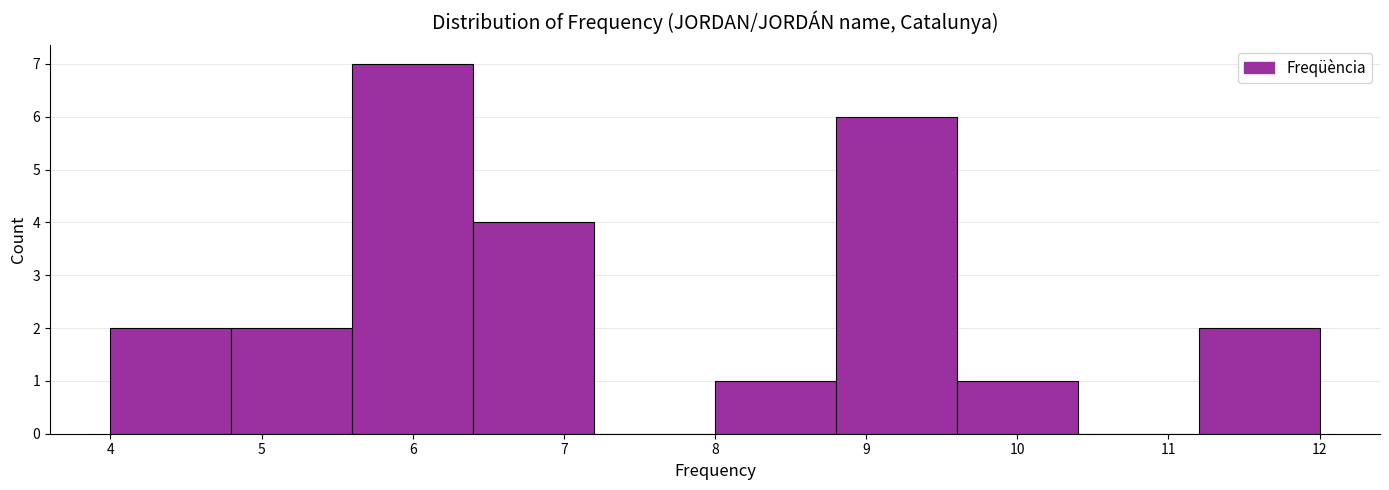

Over which range of the x-axis is the bar tallest?

5.6 to 6.4